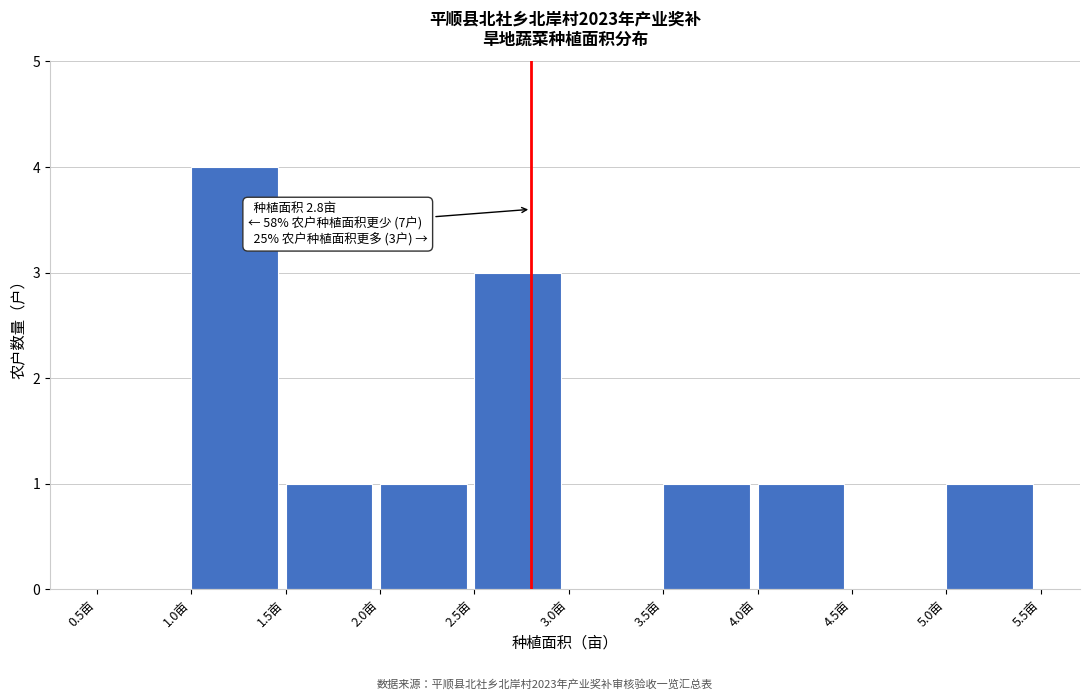

Which range on the x-axis has the tallest bar?

1.0 to 1.5